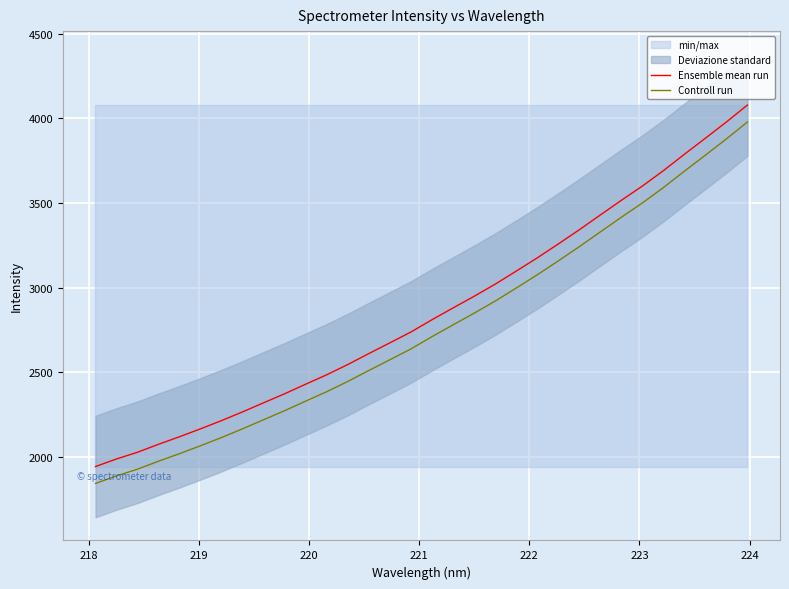

True or false: Controll run and Ensemble mean run intersect in this chart.

False